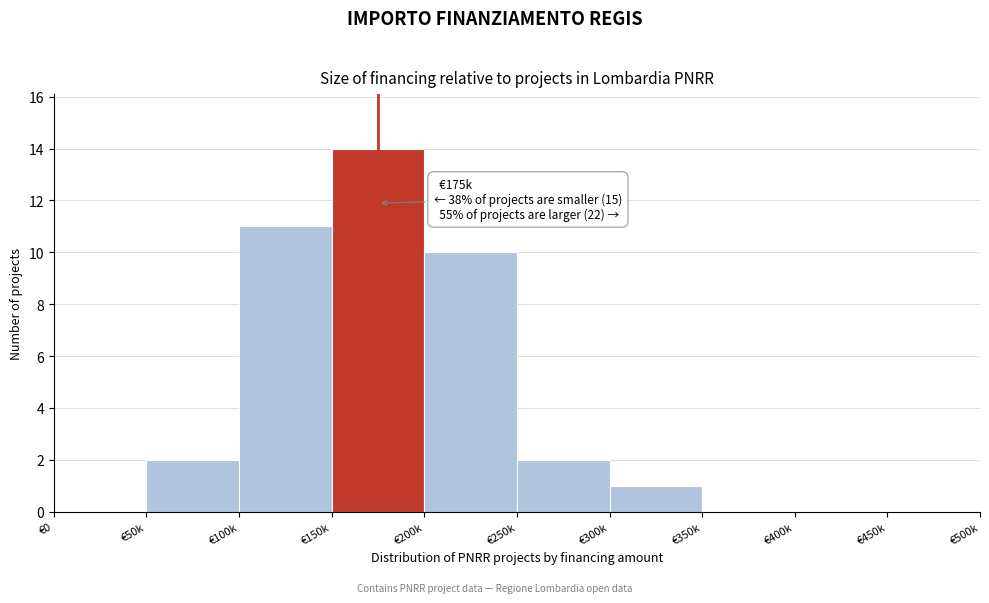

Reading left to right, list all the values displayed in this chart.

€0=0	€50k=2	€100k=11	€150k=14	€200k=10	€250k=2	€300k=1	€350k=0	€400k=0	€450k=0